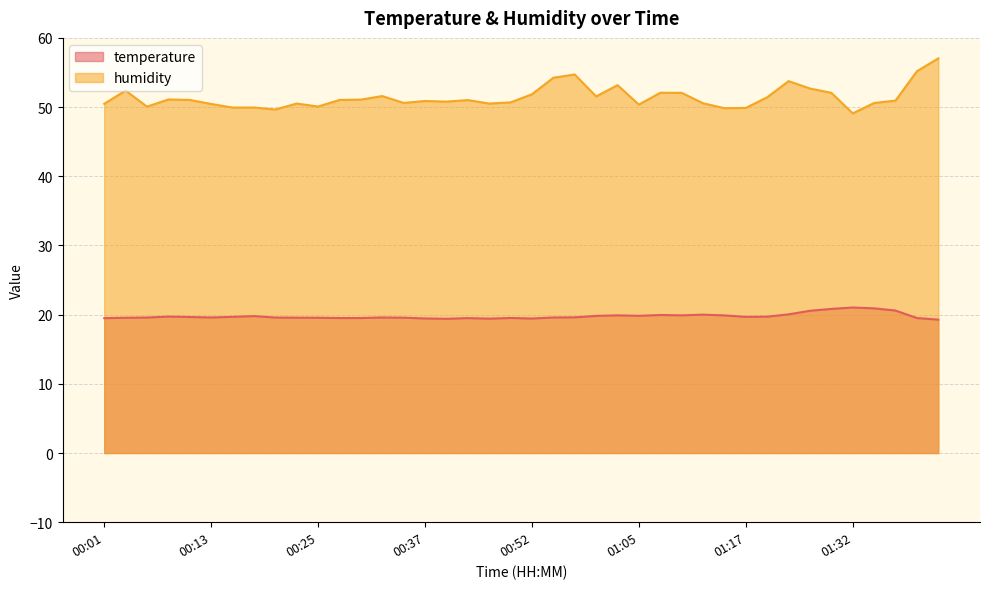

At which category is the sum across all series the highest?

01:42